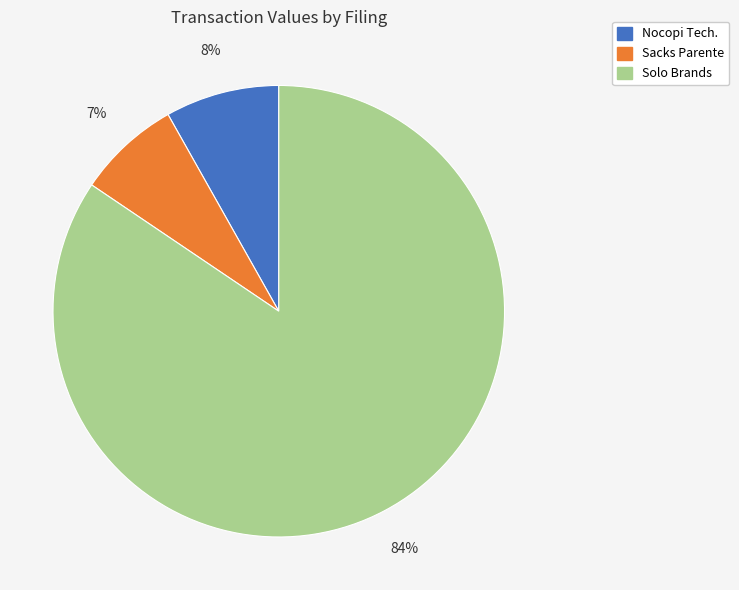

Is there any slice that represents more than half of the pie?

Yes